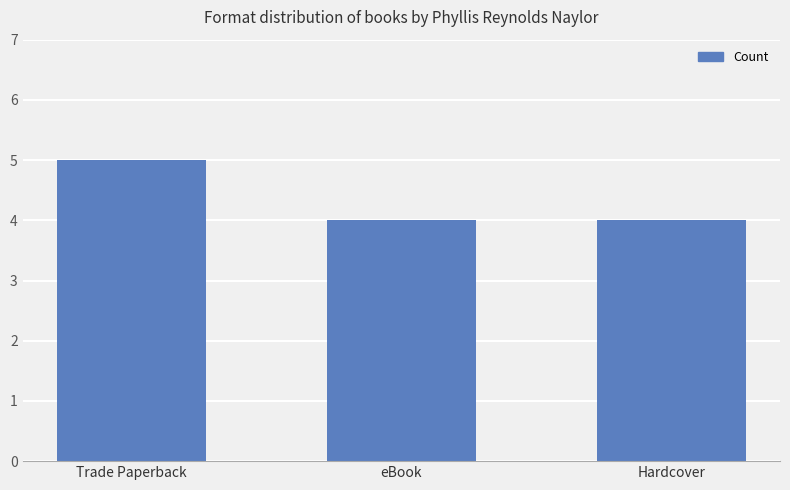

What is the label of the 2nd bar from the left?

eBook